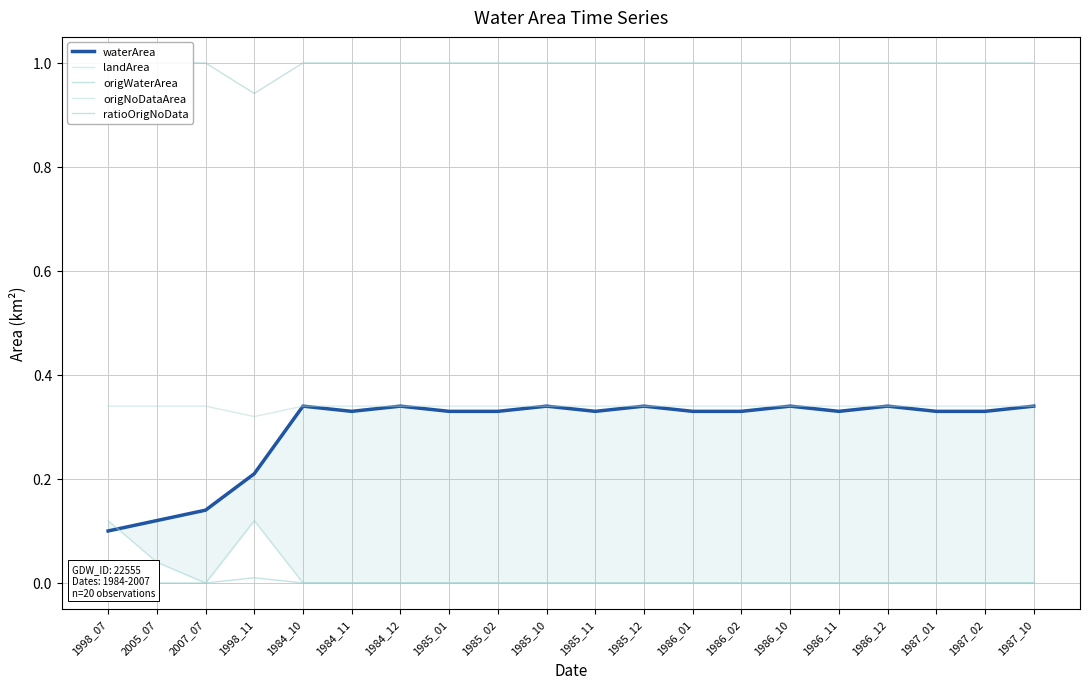

True or false: origWaterArea and origNoDataArea cross at least once.

False